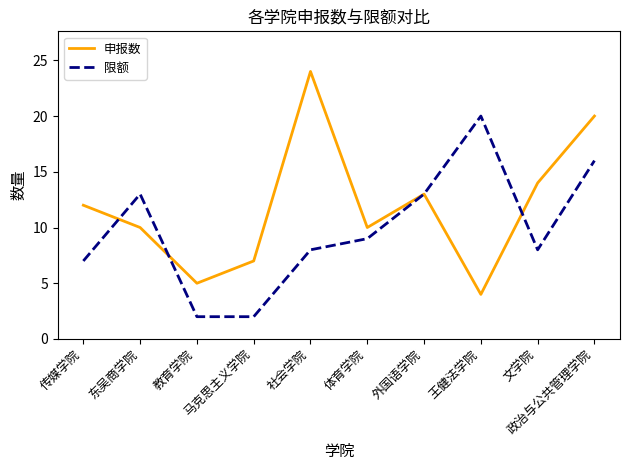

List the series in order of their peak value, highest first.

申报数, 限额